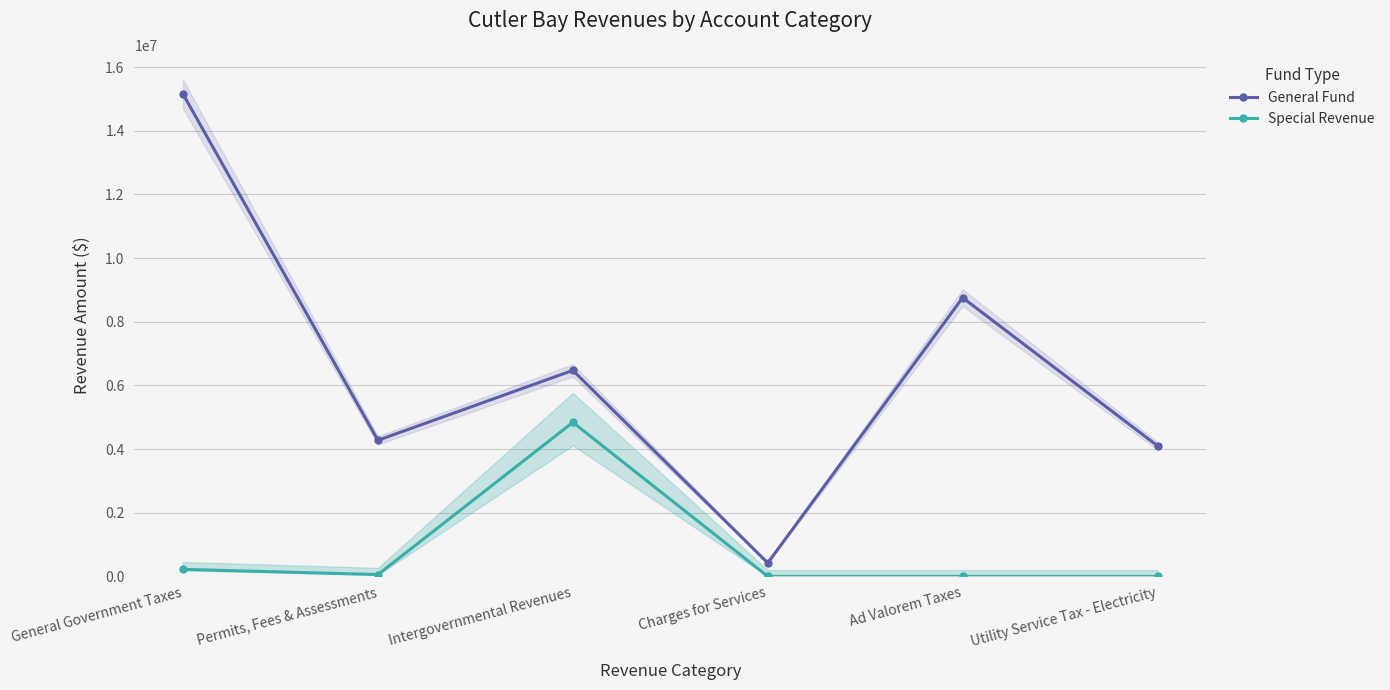

True or false: Special Revenue has a value of -1533194 at Ad Valorem Taxes.

False